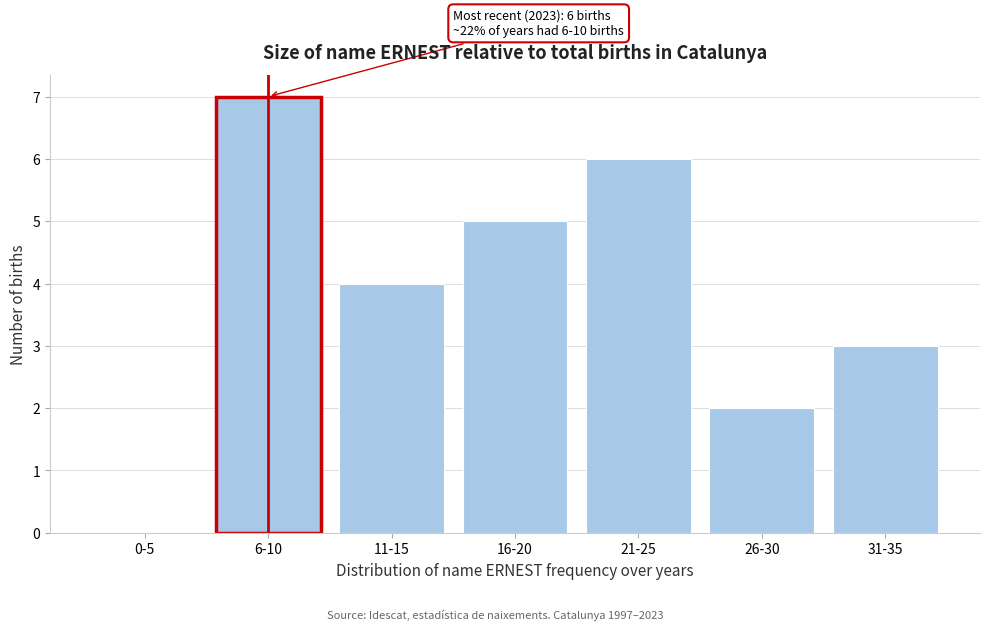

Reading left to right, what are all the values shown in this chart?

0-5=0	6-10=7	11-15=4	16-20=5	21-25=6	26-30=2	31-35=3